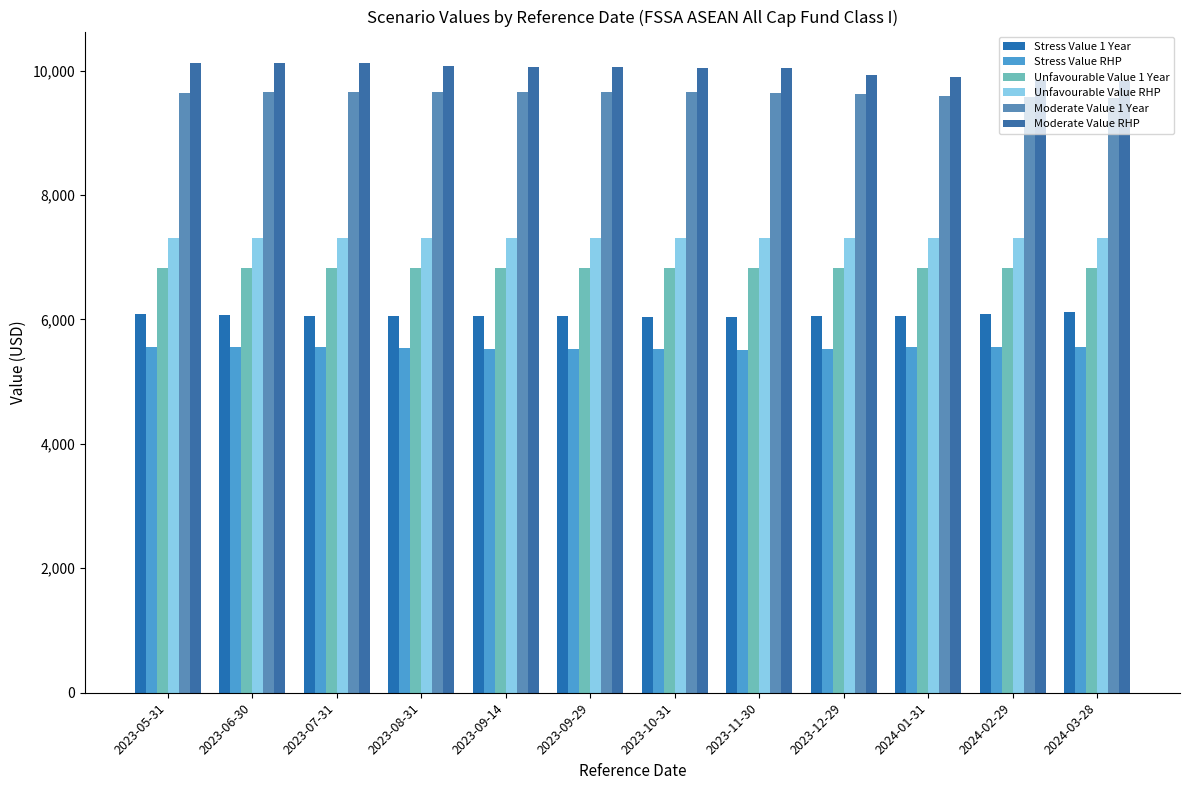

How many bars are there in total?

72